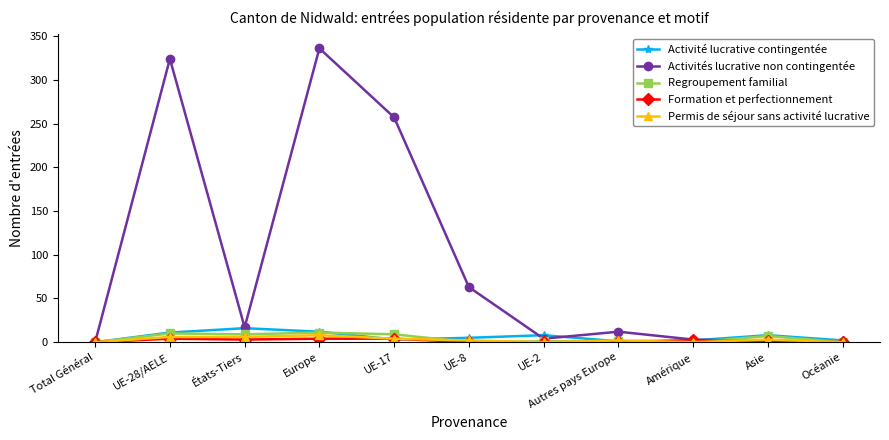

Which category has the highest value in the Activités lucrative non contingentée series?

Europe